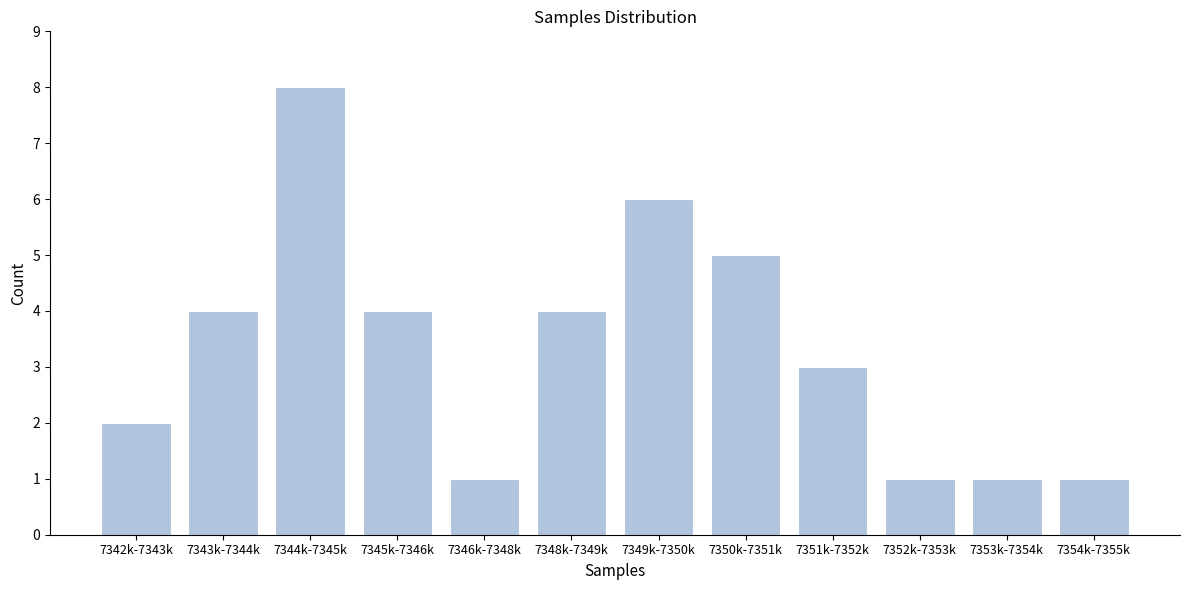

Reading left to right, what are all the values shown in this chart?

7342k-7343k=2	7343k-7344k=4	7344k-7345k=8	7345k-7346k=4	7346k-7348k=1	7348k-7349k=4	7349k-7350k=6	7350k-7351k=5	7351k-7352k=3	7352k-7353k=1	7353k-7354k=1	7354k-7355k=1